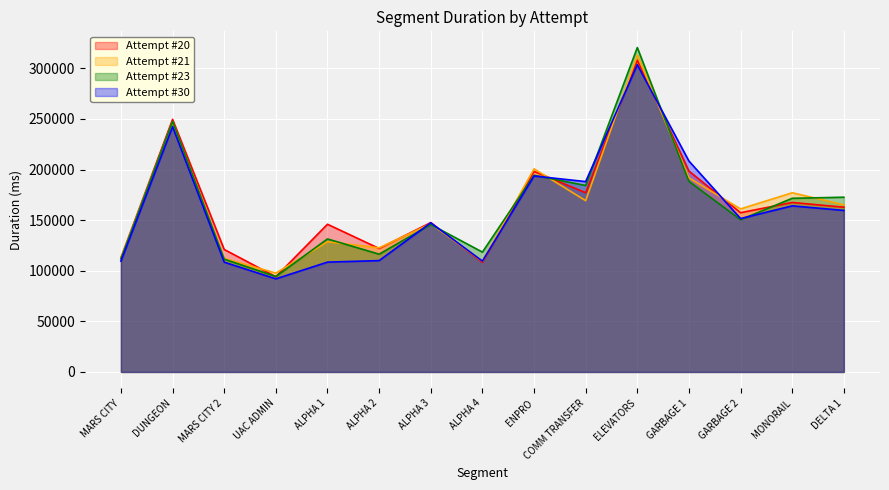

Rank the categories by Attempt #23 value from highest to lowest.

ELEVATORS, DUNGEON, ENPRO, GARBAGE 1, COMM TRANSFER, DELTA 1, MONORAIL, GARBAGE 2, ALPHA 3, ALPHA 1, ALPHA 4, ALPHA 2, MARS CITY, MARS CITY 2, UAC ADMIN